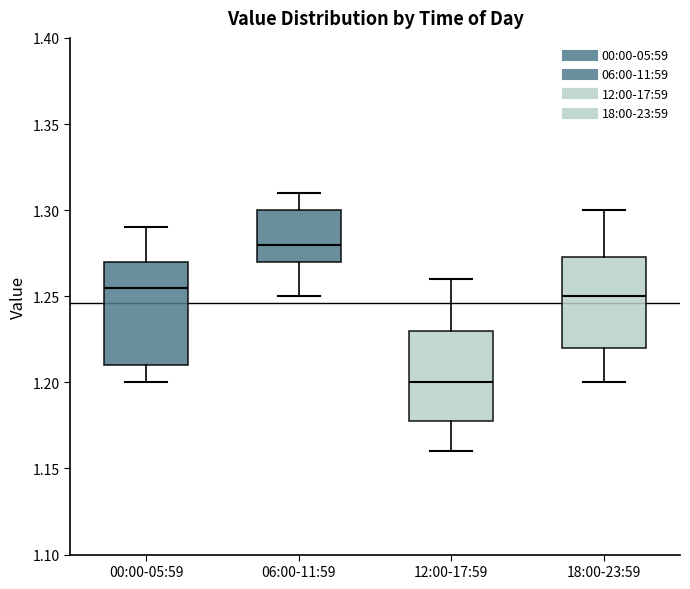

Where is the lower edge of the box for 18:00-23:59 on the y-axis? The values are not printed on the chart, so give them approximately, as read against the axis.

1.220